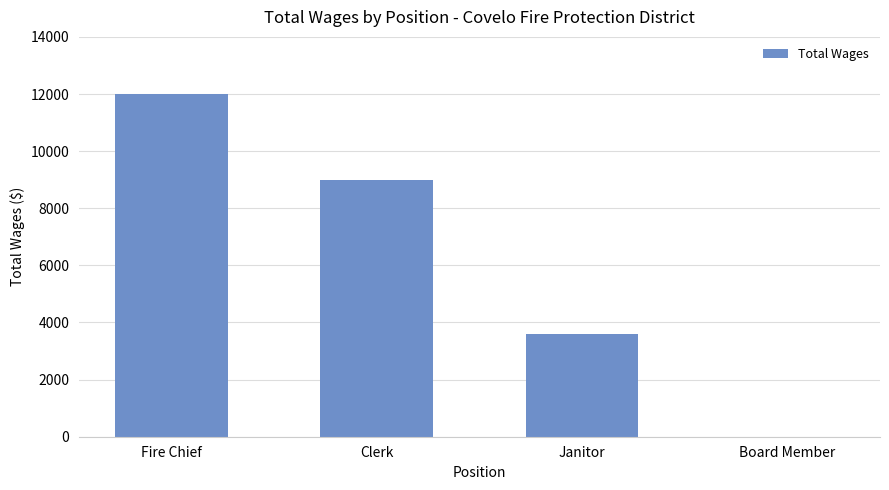

At which label does the data first exceed 9000?

Fire Chief